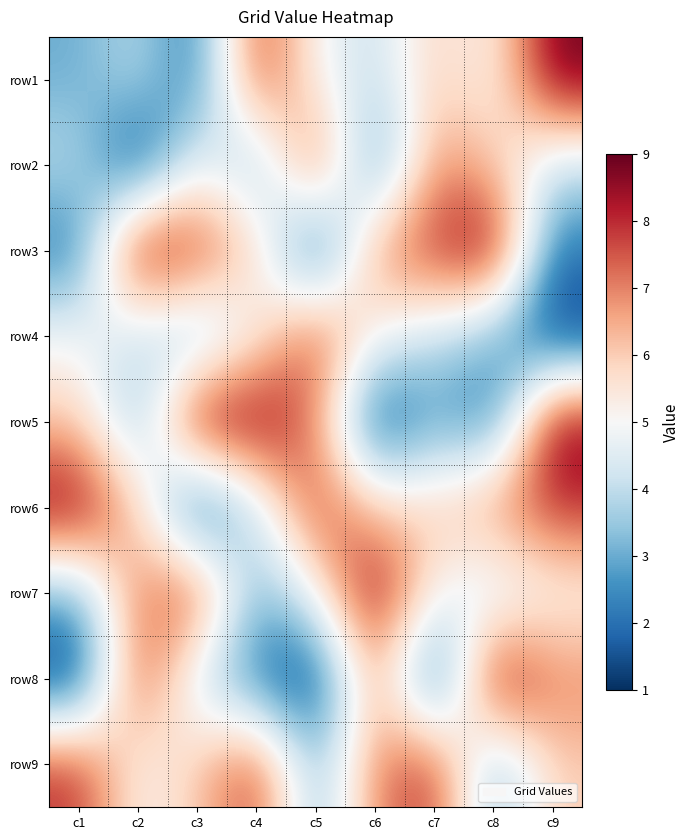

Rank the series by their maximum value, from lowest to highest.

row2, row4, row9, row1, row3, row5, row6, row7, row8